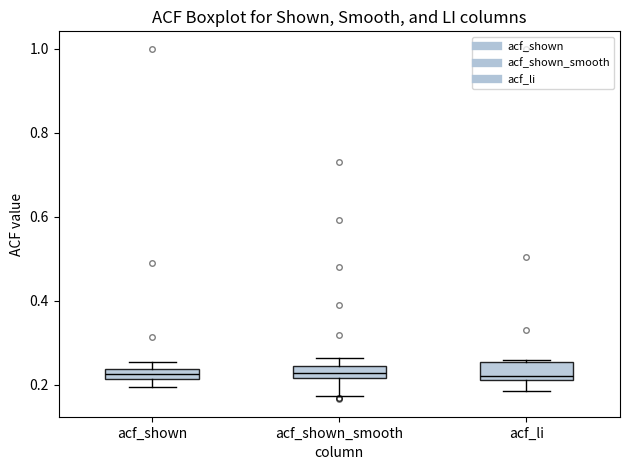

Where is the lower edge of the box for acf_shown on the y-axis? The values are not printed on the chart, so give them approximately, as read against the axis.

0.22